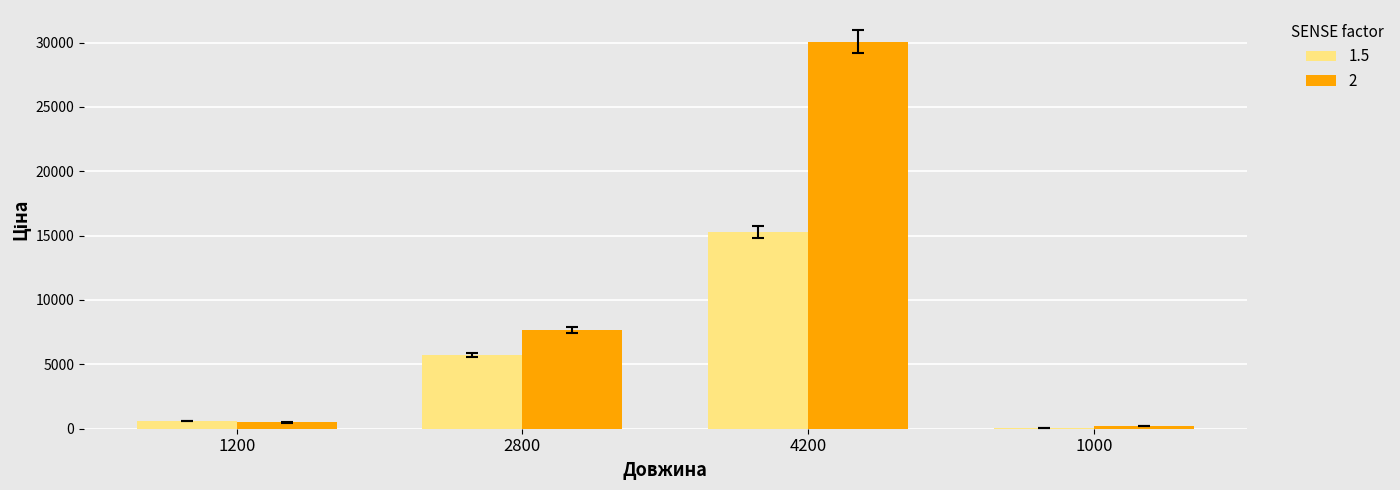

What is the maximum value for 2?

30077.8